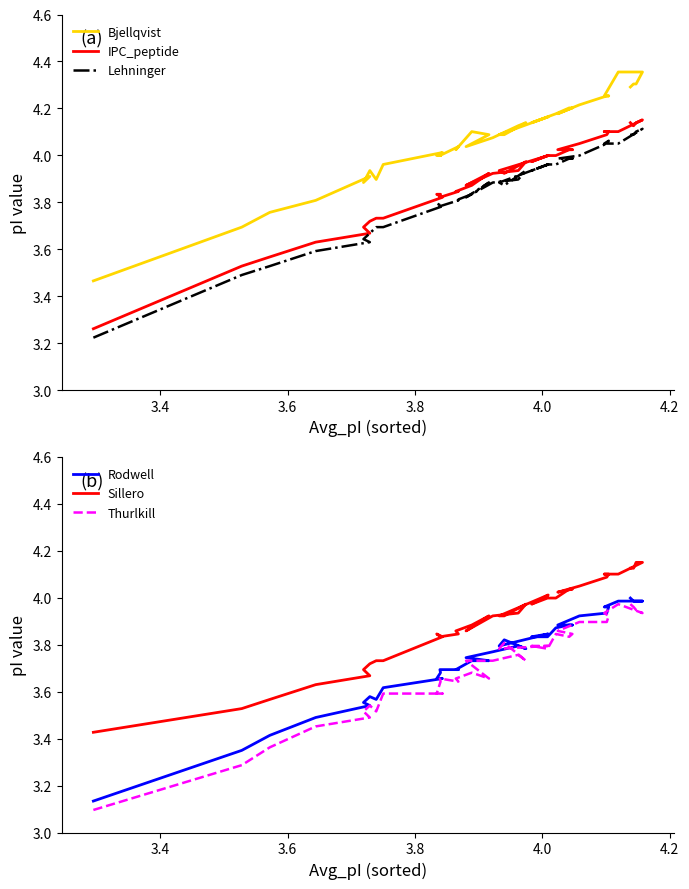

What is the spread (max minus min) of values at 3.4?

0.4